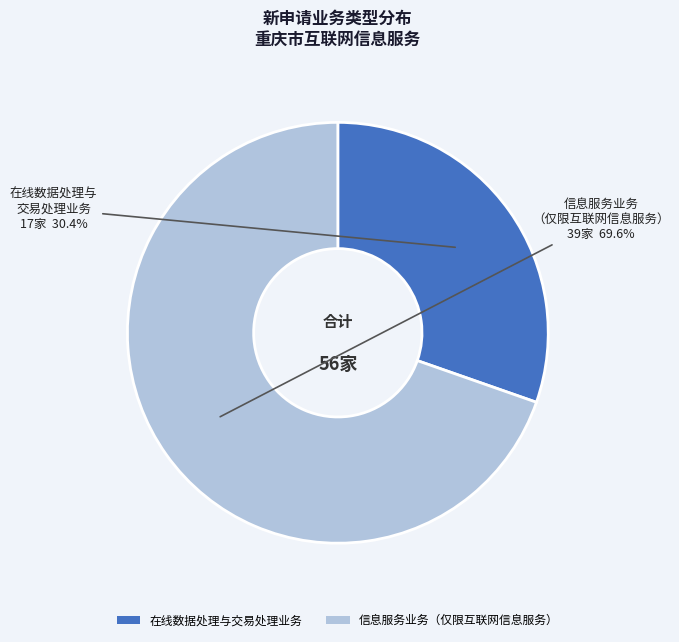

The 在线数据处理与交易处理业务 slice represents 45% of the pie. True or false?

False